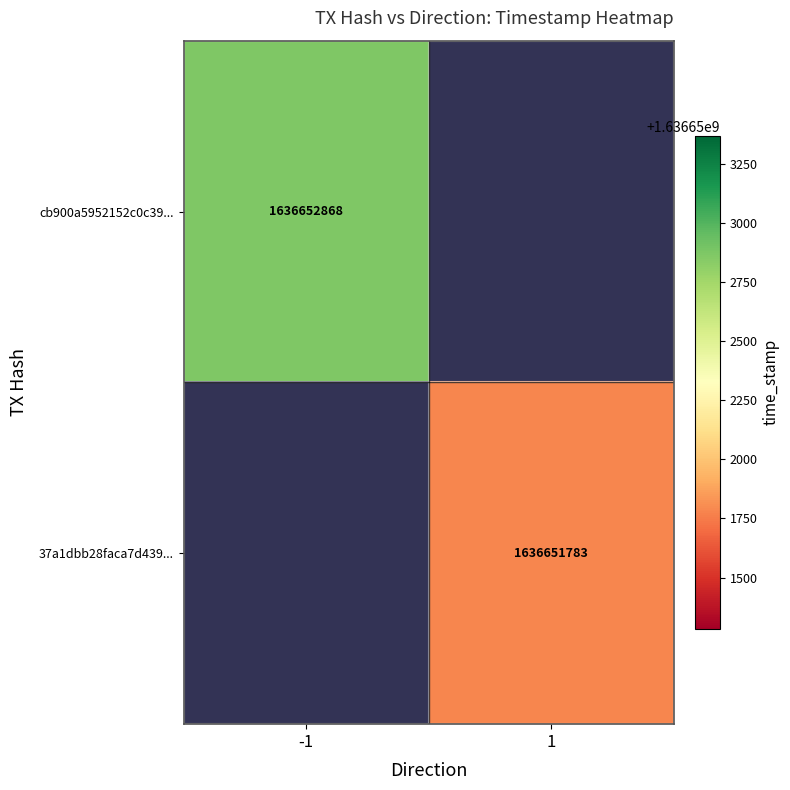

Reading left to right, extract all data points from this chart.

cb900a5952152c0c3948b538e24a03abe73f81e: 0=-1	1=1636652868
37a1dbb28faca7d439e1f548d839470dd3379f4: 0=1	1=1636651783